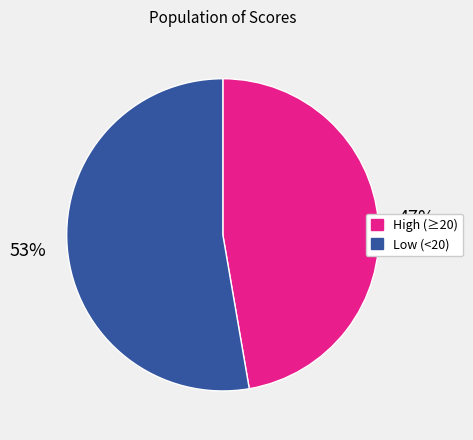

What is the largest slice in the pie chart?

Low (<20)